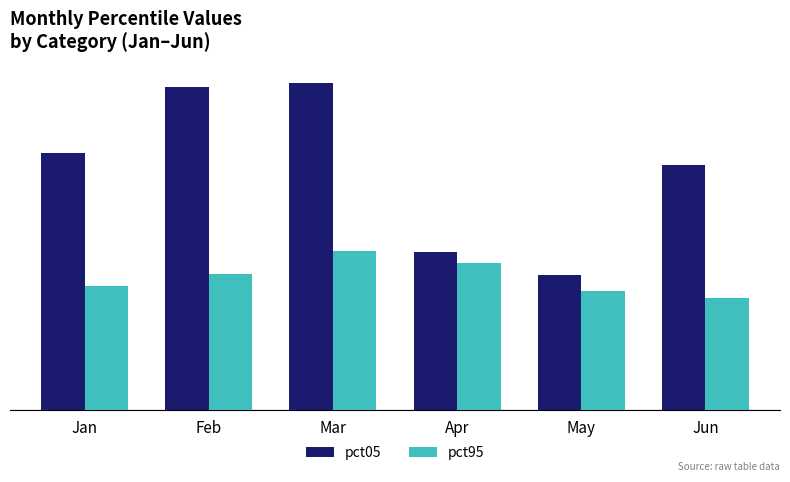

Which series has the widest spread of values?

pct05